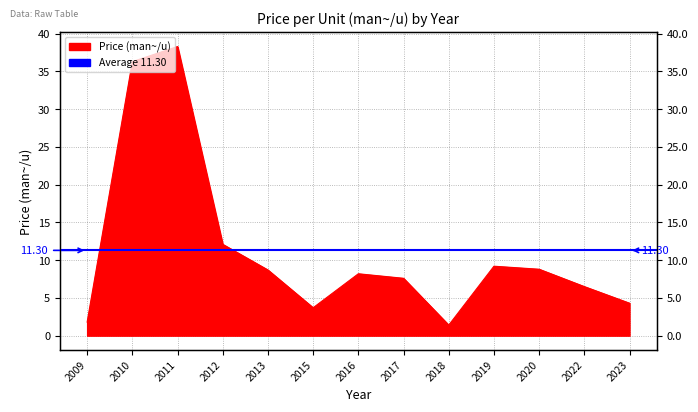

At which label is the value closest to 19?

2012